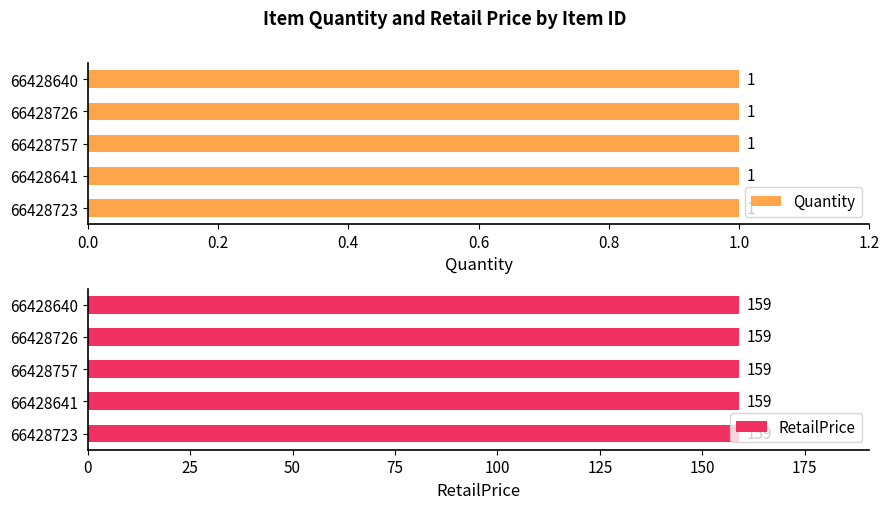

What is the label of the 5th bar from the left?

66428640